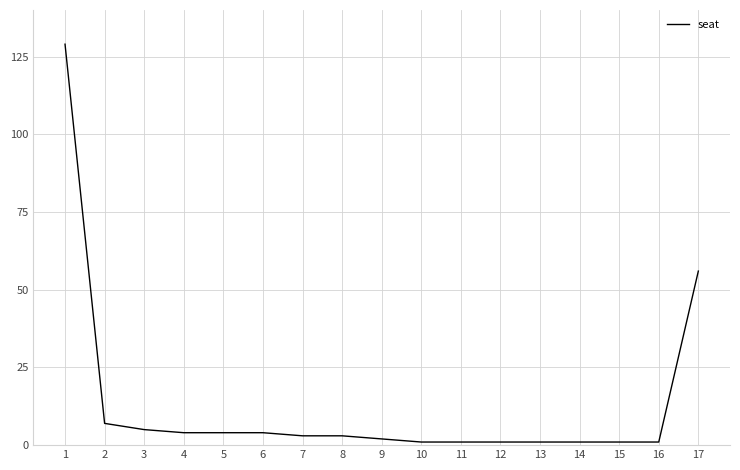

What is the difference between the maximum and minimum values?

128